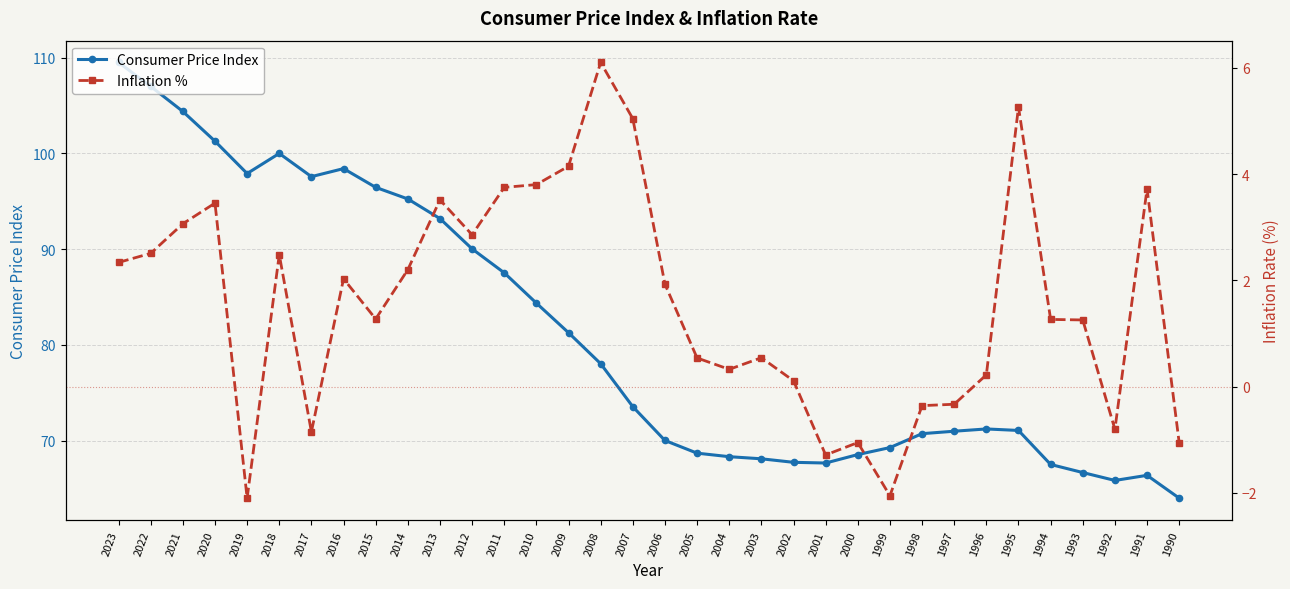

Reading left to right, what are all the values shown in this chart?

Consumer Price Index: 109.5	107.0	104.4	101.3	97.9	100.0	97.6	98.4	96.5	95.2	93.2	90.0	87.5	84.4	81.3	78.0	73.6	70.0	68.7	68.3	68.1	67.7	67.7	68.6	69.3	70.7	71.0	71.2	71.1	67.5	66.7	65.9	66.4	64.0
Inflation %: 2.3	2.5	3.1	3.5	-2.1	2.5	-0.9	2.0	1.3	2.2	3.5	2.9	3.7	3.8	4.1	6.1	5.0	1.9	0.5	0.3	0.5	0.1	-1.3	-1.1	-2.1	-0.4	-0.3	0.2	5.3	1.3	1.3	-0.8	3.7	-1.1